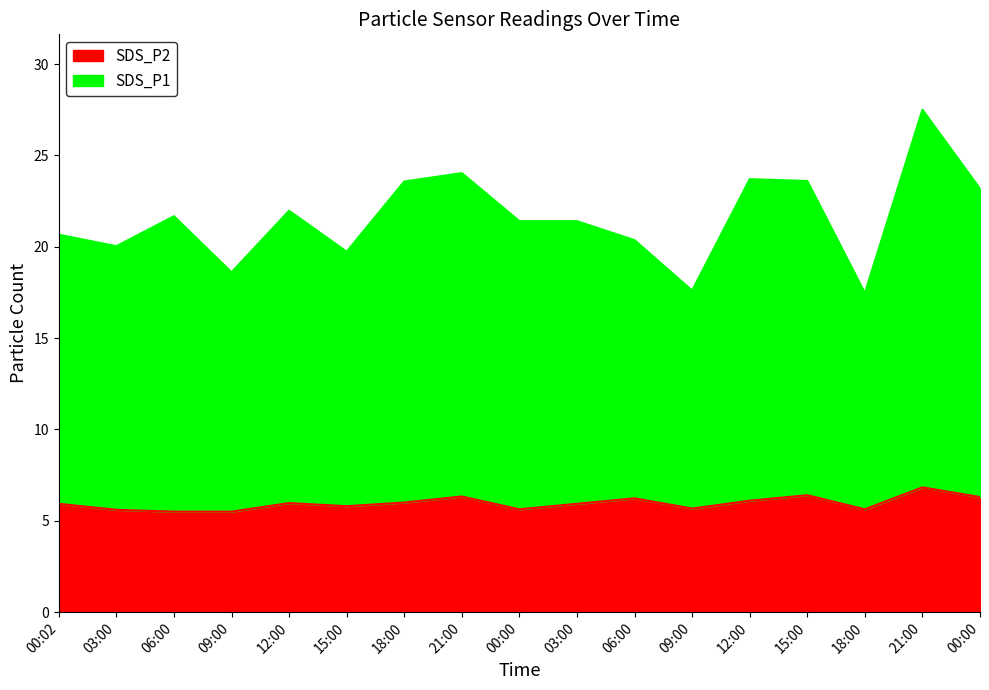

What is the smallest value displayed?

5.5